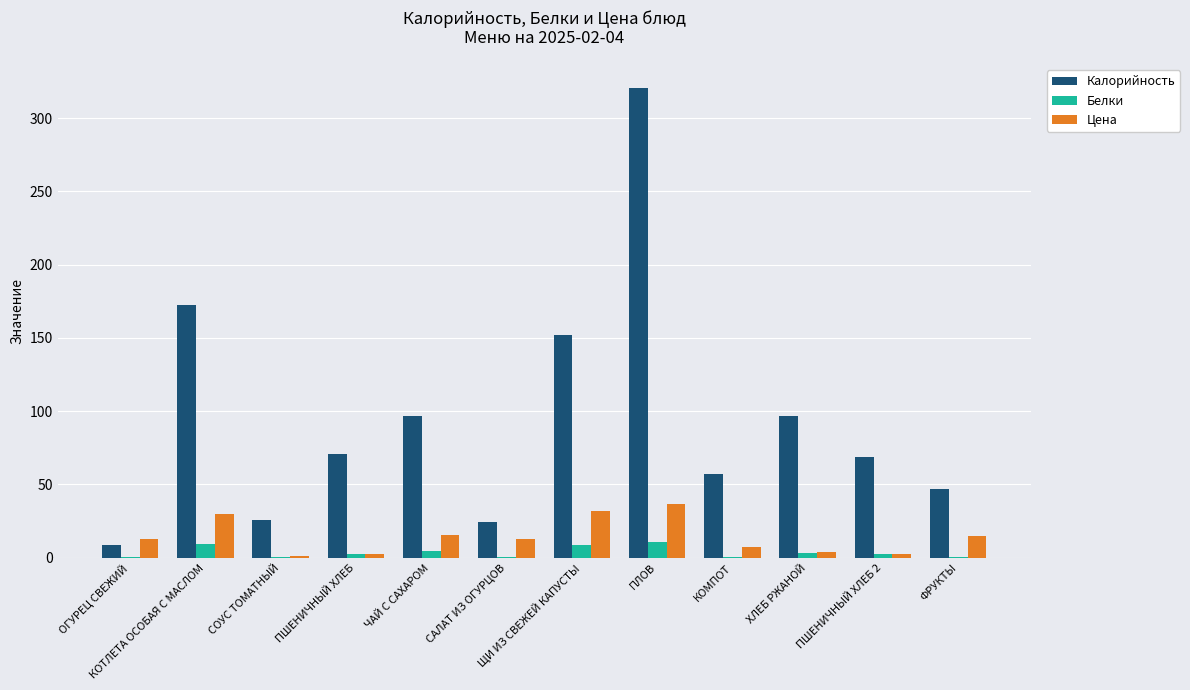

At which category is the sum across all series the highest?

ПЛОВ